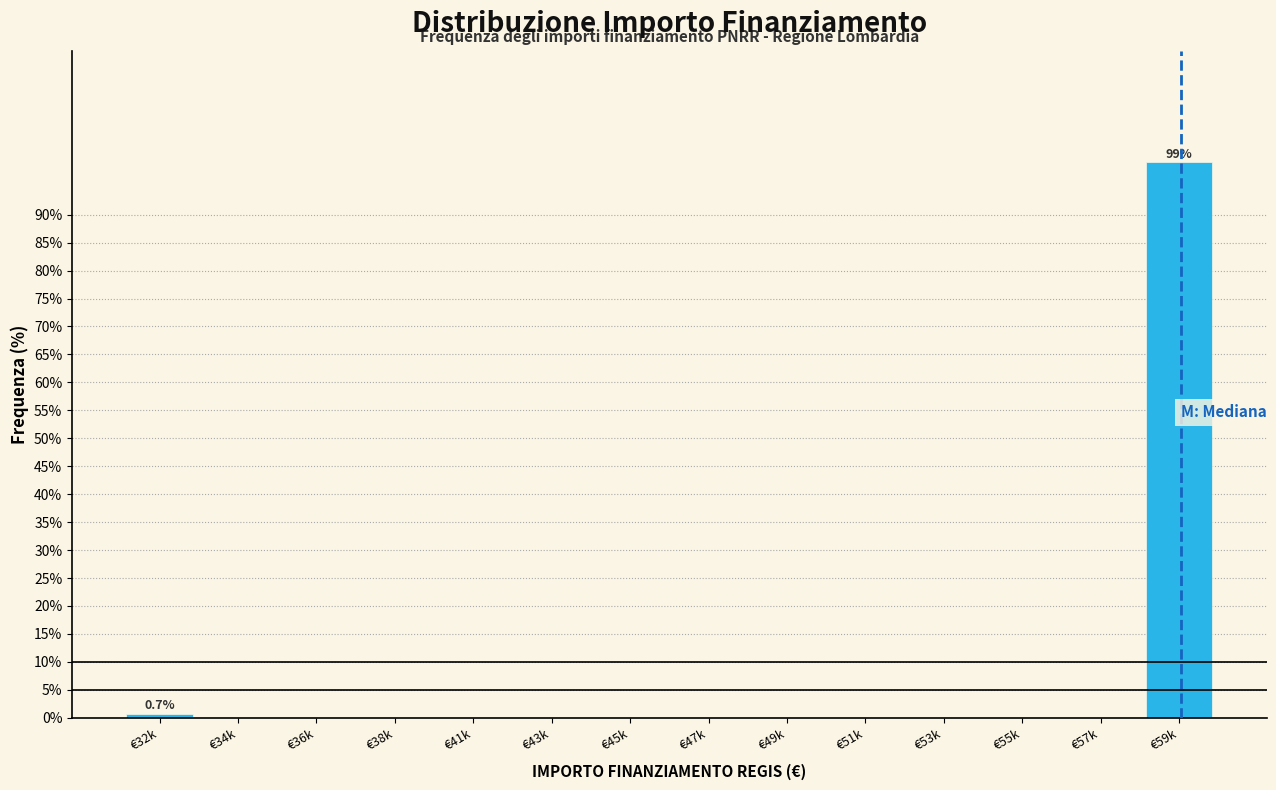

Reading right to left, list all the values displayed in this chart.

€59k=99.3	€57k=0.0	€55k=0.0	€53k=0.0	€51k=0.0	€49k=0.0	€47k=0.0	€45k=0.0	€43k=0.0	€41k=0.0	€38k=0.0	€36k=0.0	€34k=0.0	€32k=0.7